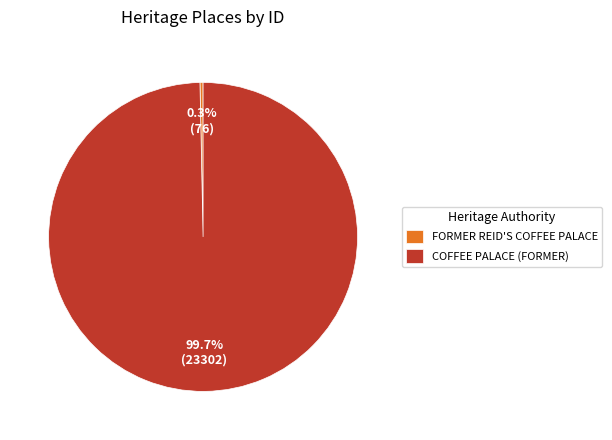

Between FORMER REID'S COFFEE PALACE and COFFEE PALACE (FORMER), which is larger?

COFFEE PALACE (FORMER)